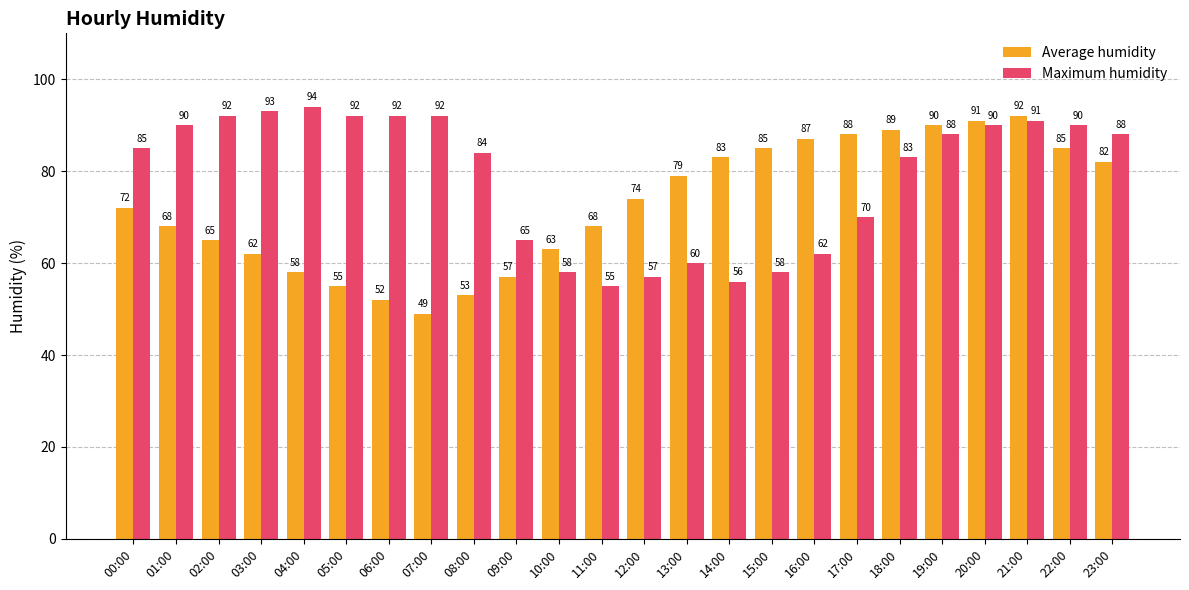

What is the spread (max minus min) of values at 20:00?

1